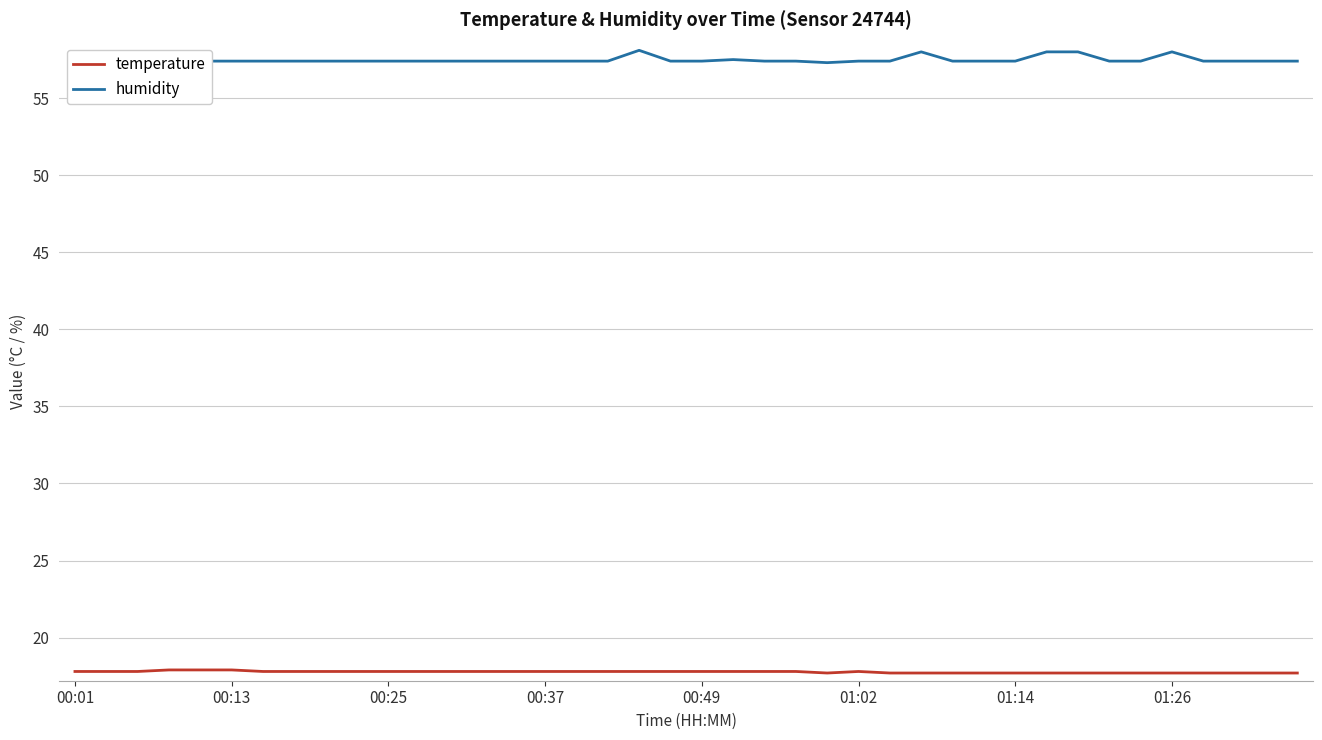

True or false: temperature and humidity intersect in this chart.

False